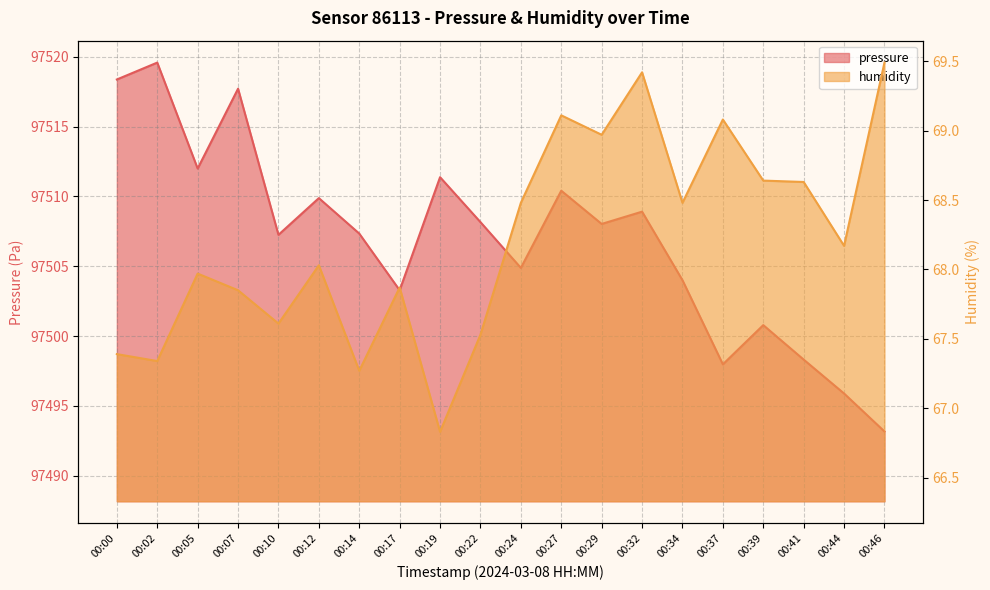

What is the value of the pressure point at the 4th from the left?

97517.7